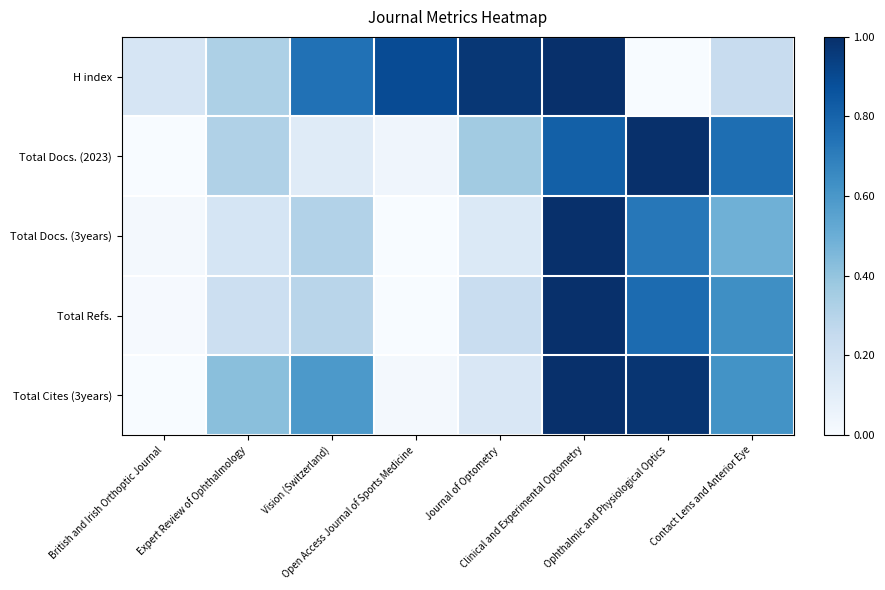

Between British and Irish Orthoptic Journal and Vision (Switzerland), which is larger?

Vision (Switzerland)